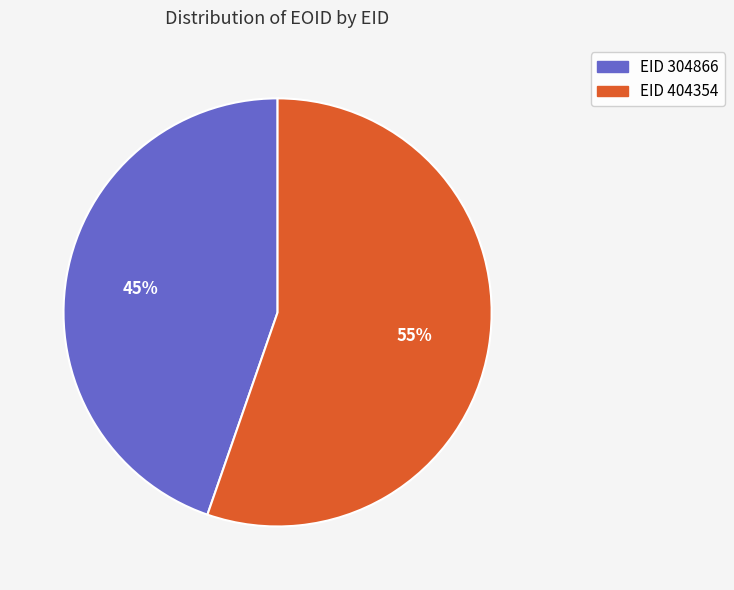

Is there any slice that represents more than half of the pie?

Yes